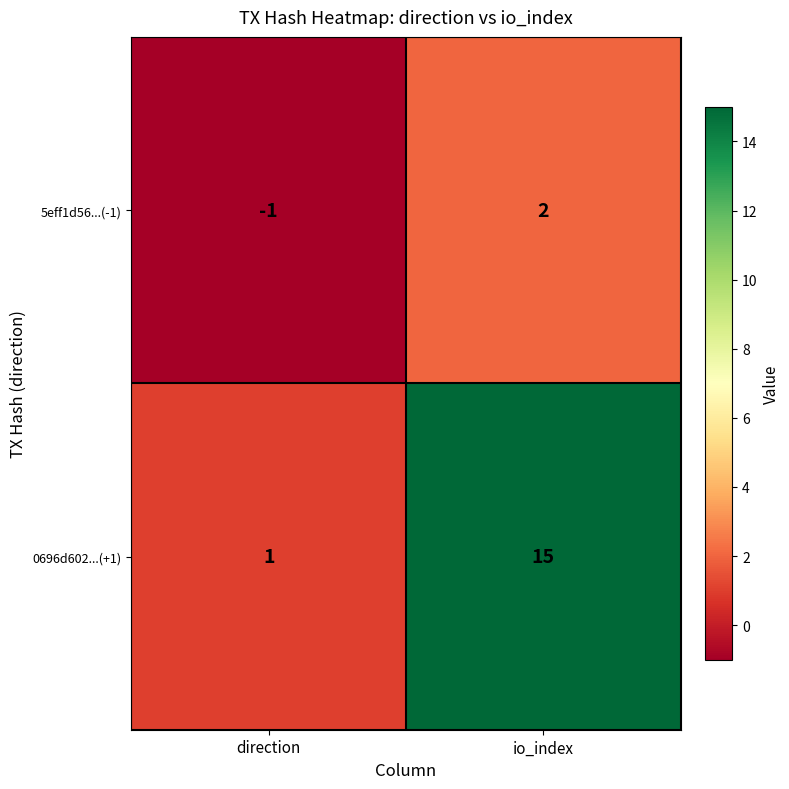

How many values in the 5eff1d56...(-1) series are below 2?

1